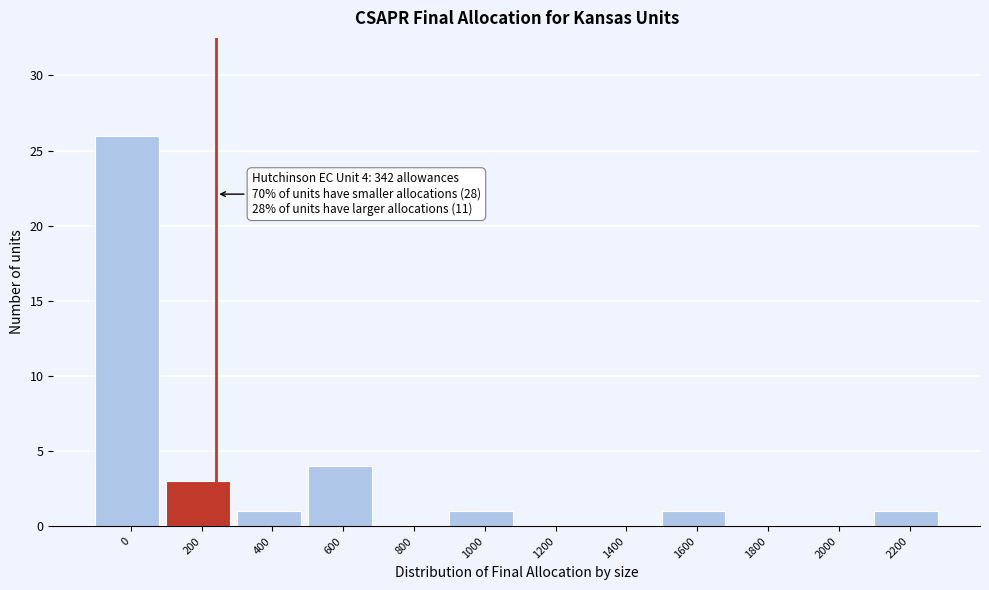

Reading right to left, transcribe all the data shown in this chart.

2200=1	2000=0	1800=0	1600=1	1400=0	1200=0	1000=1	800=0	600=4	400=1	200=3	0=26